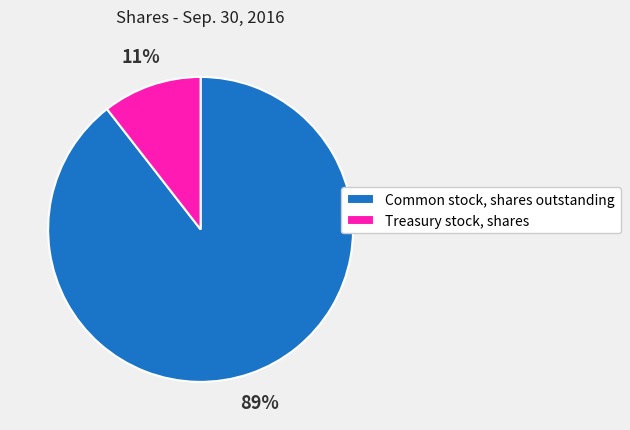

How many segments does this pie chart have?

2